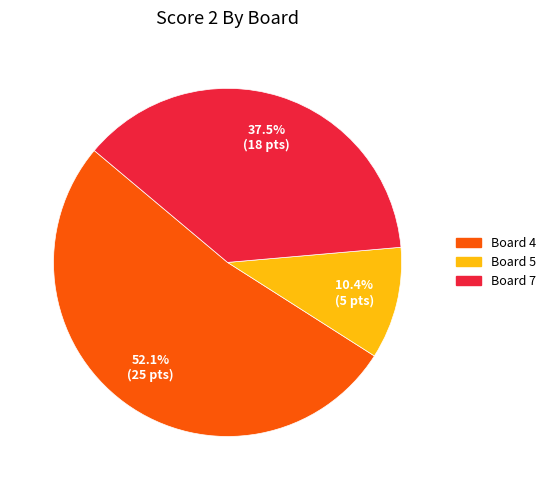

Does any single category account for the majority?

Yes